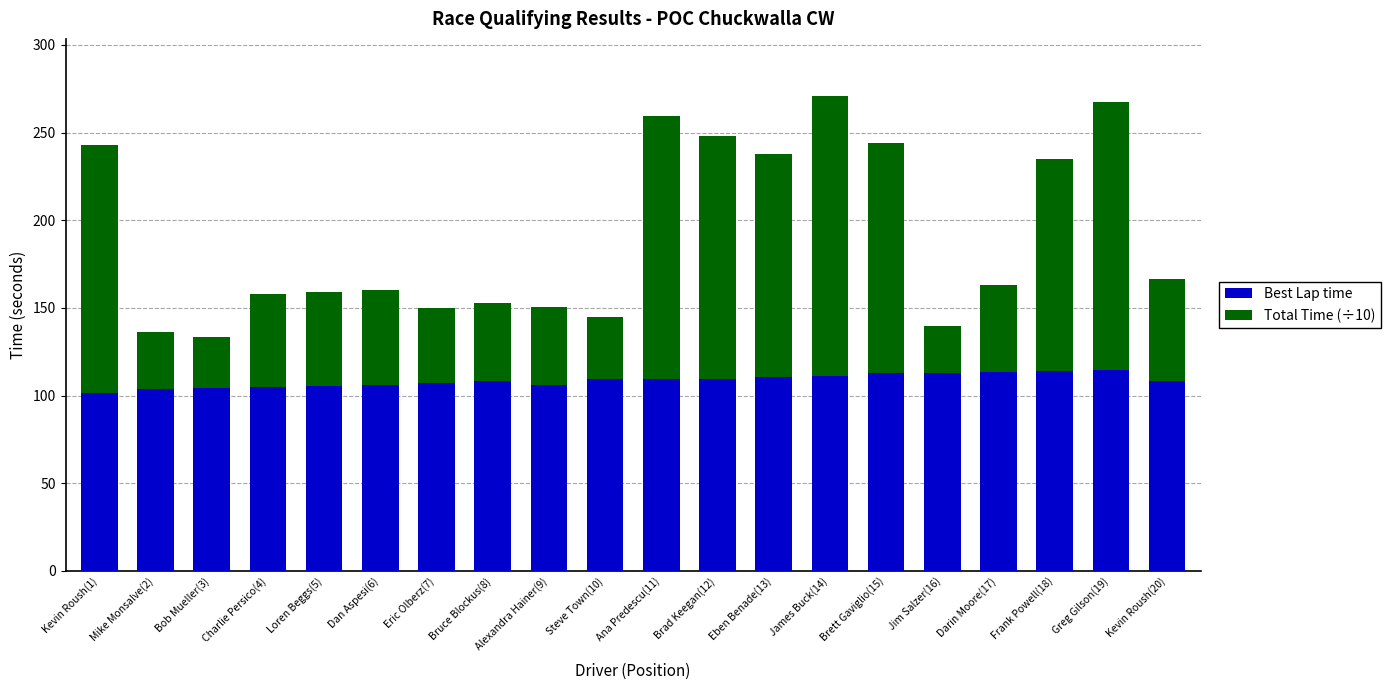

What is the difference between the maximum and minimum values in the Best Lap time series?

13.1